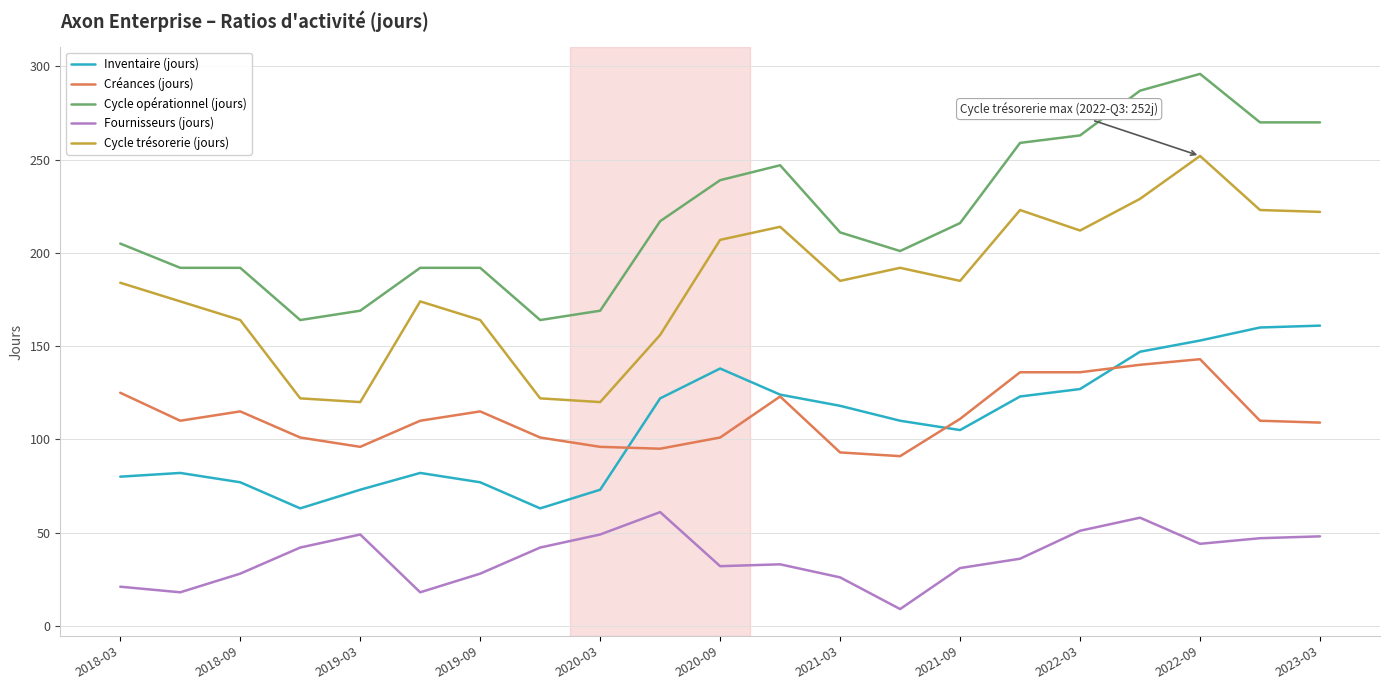

What is the minimum value shown in the chart?

9